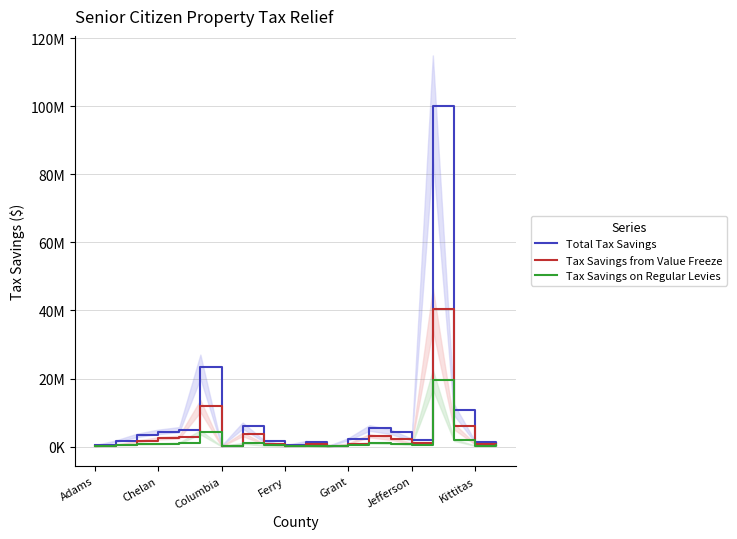

True or false: Total Tax Savings has a value of 141241.0 at Columbia.

False